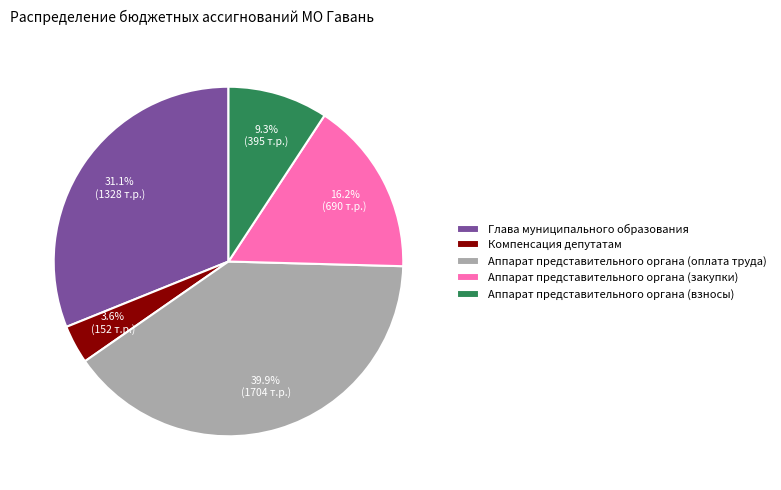

Does Компенсация депутатам account for over 50% of the chart?

No